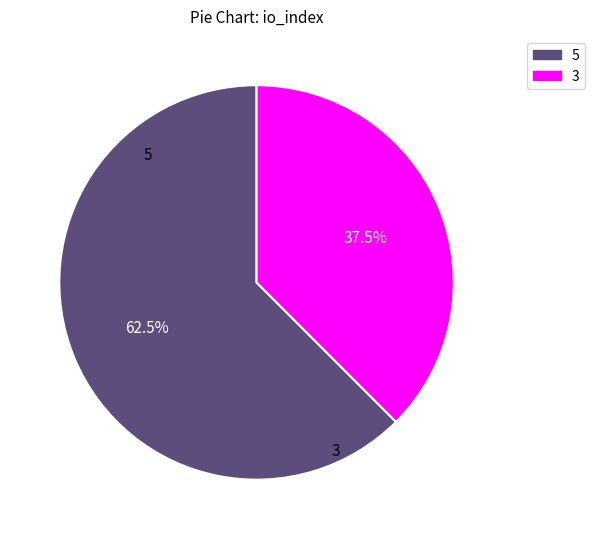

Does any single category account for the majority?

Yes